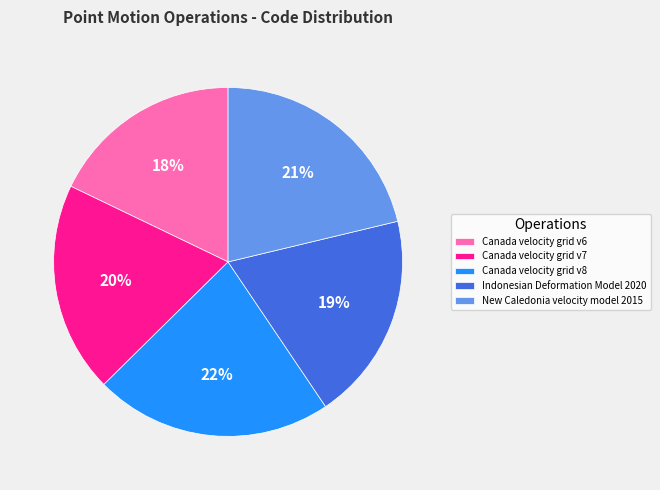

Is the sum of New Caledonia velocity model 2015 and Canada velocity grid v7 greater than half?

No